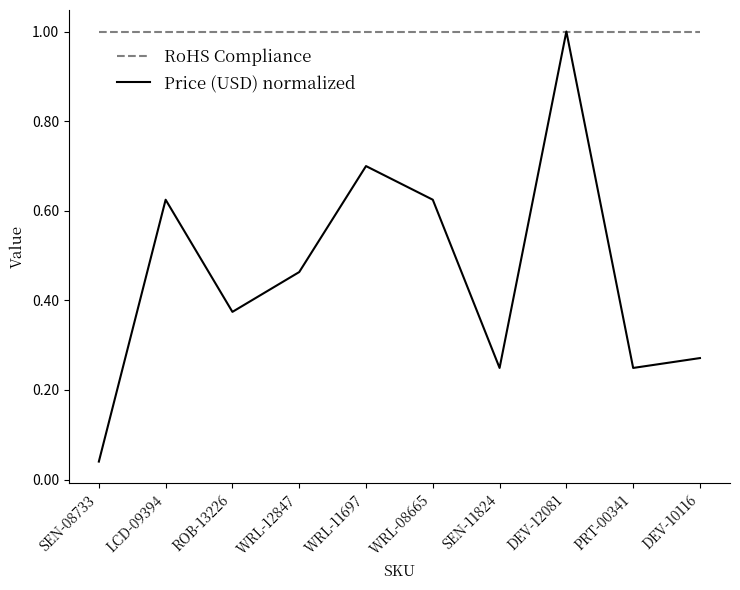

How many lines are shown in the chart?

2